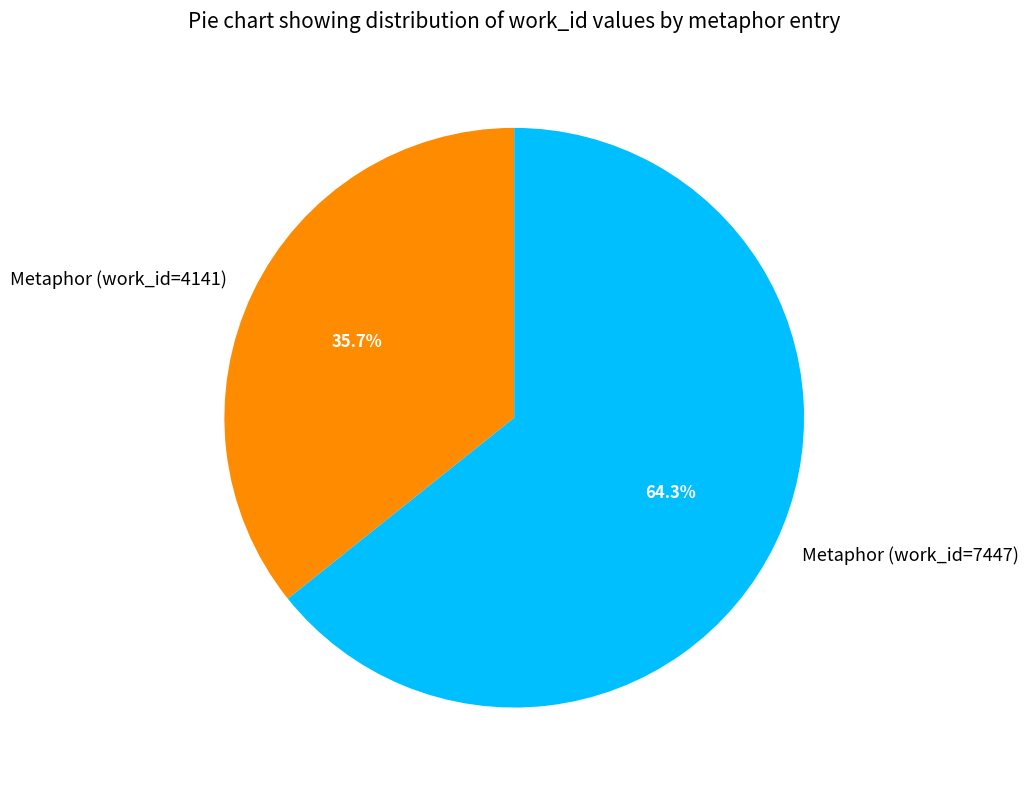

What is the total percentage of Metaphor (work_id=7447) and Metaphor (work_id=4141)?

100.0%